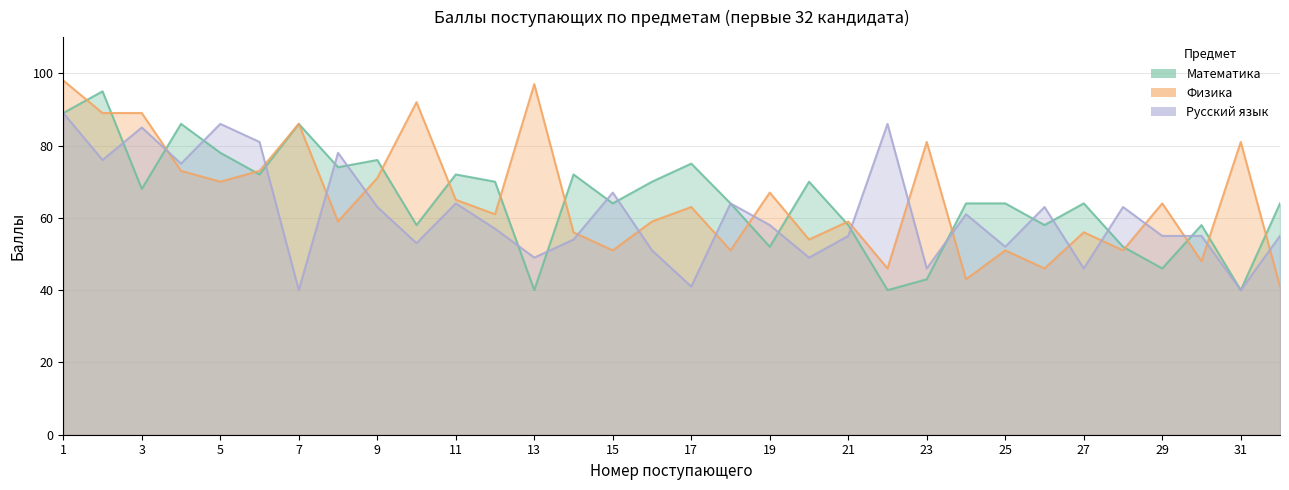

Reading right to left, transcribe all the data shown in this chart.

Математика: 64	40	58	46	52	64	58	64	64	43	40	58	70	52	64	75	70	64	72	40	70	72	58	76	74	86	72	78	86	68	95	89
Физика: 41	81	48	64	51	56	46	51	43	81	46	59	54	67	51	63	59	51	56	97	61	65	92	71	59	86	73	70	73	89	89	98
Русский язык: 55	40	55	55	63	46	63	52	61	46	86	55	49	58	64	41	51	67	54	49	57	64	53	63	78	40	81	86	75	85	76	89